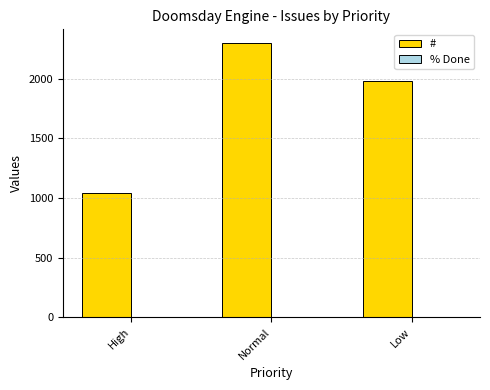

At which category is the sum across all series the highest?

Normal